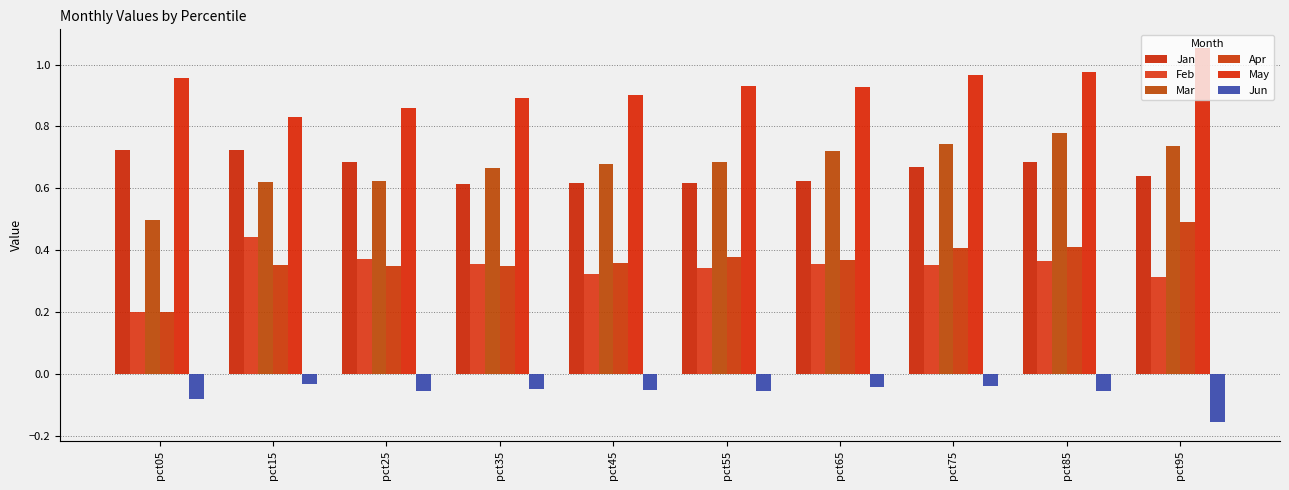

Is the value of Apr at pct45 greater than the value of Jun at pct25?

Yes